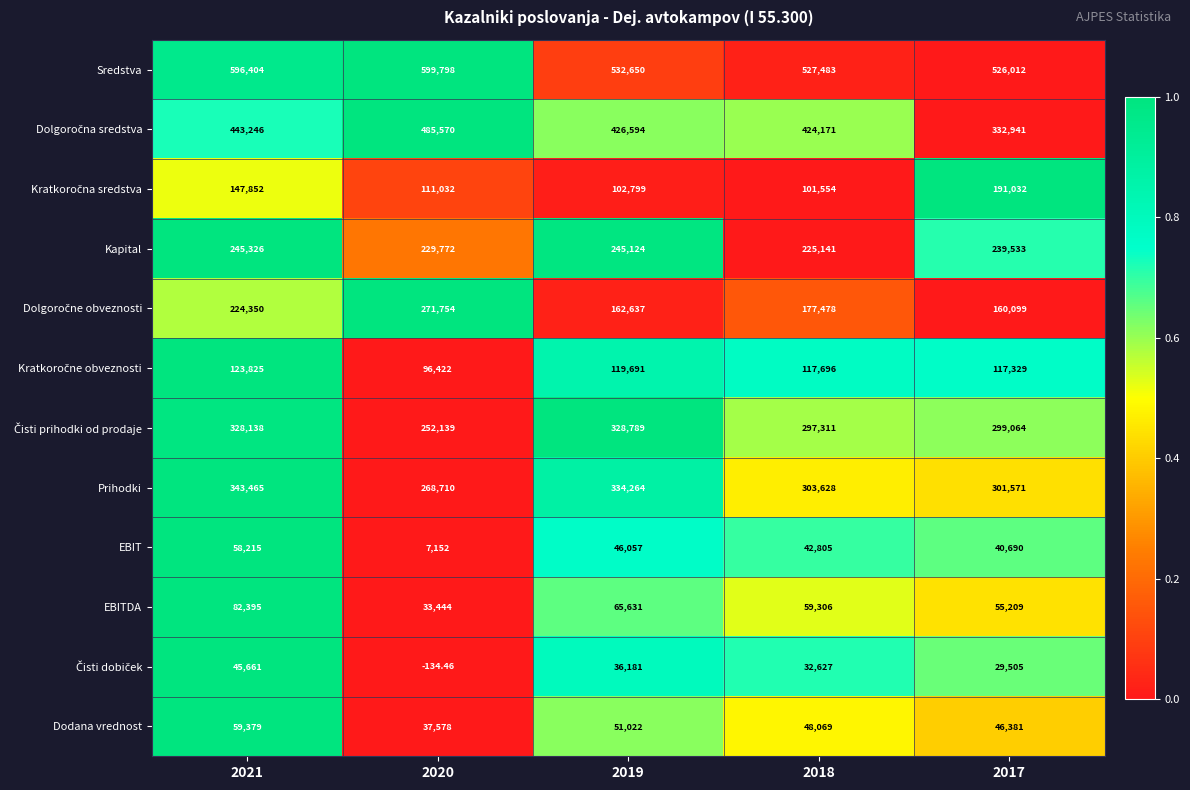

Which series has the largest total across all categories?

Sredstva